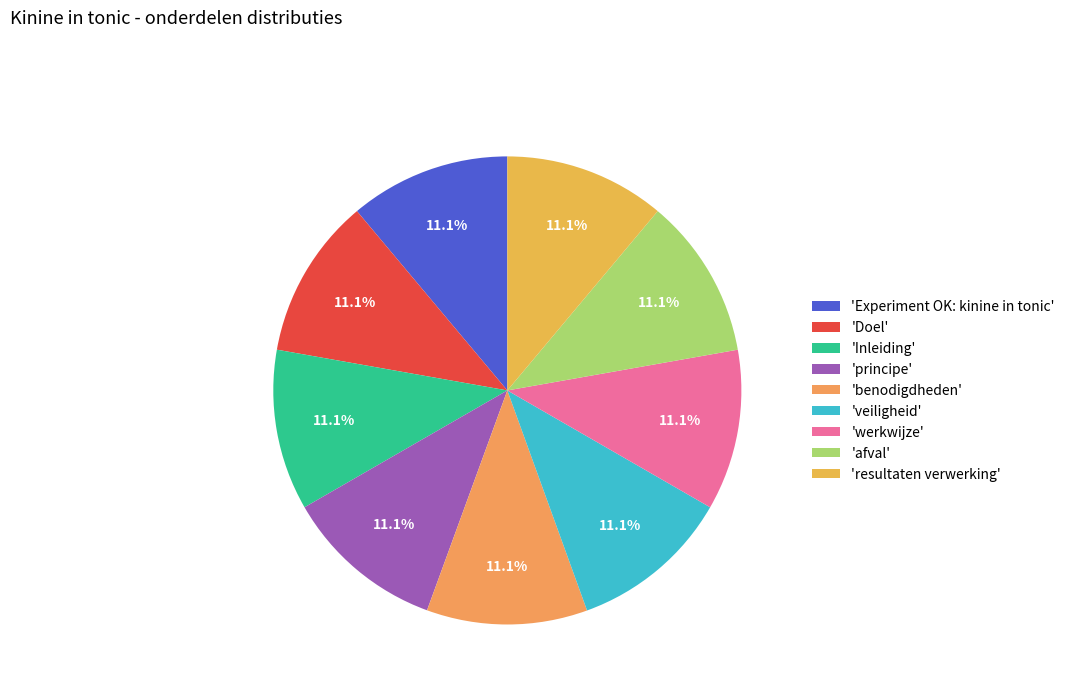

Count the number of slices in the pie.

9